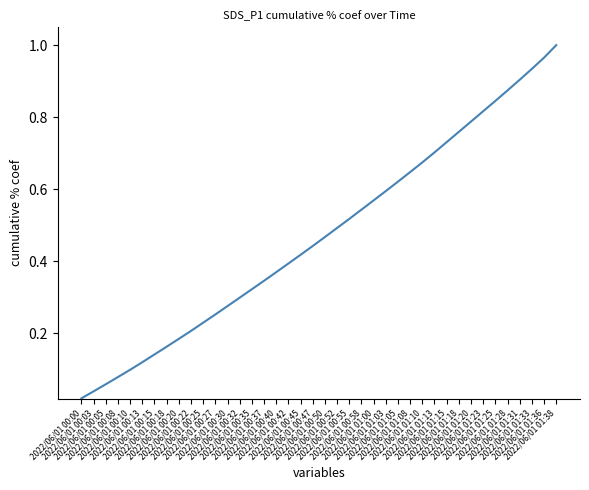

Count the number of data series in this chart.

1